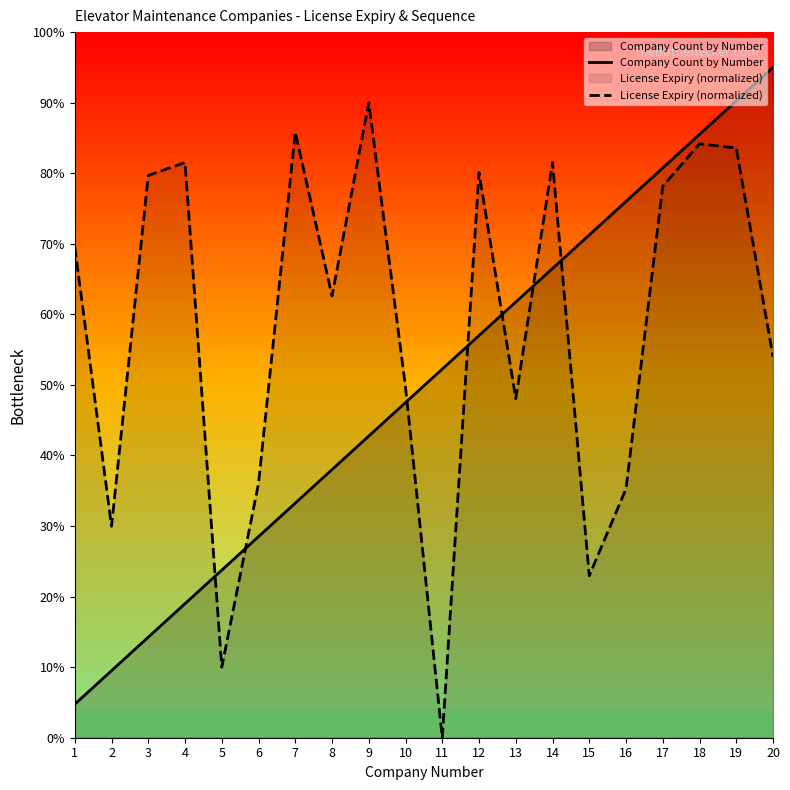

How many lines are shown in the chart?

2